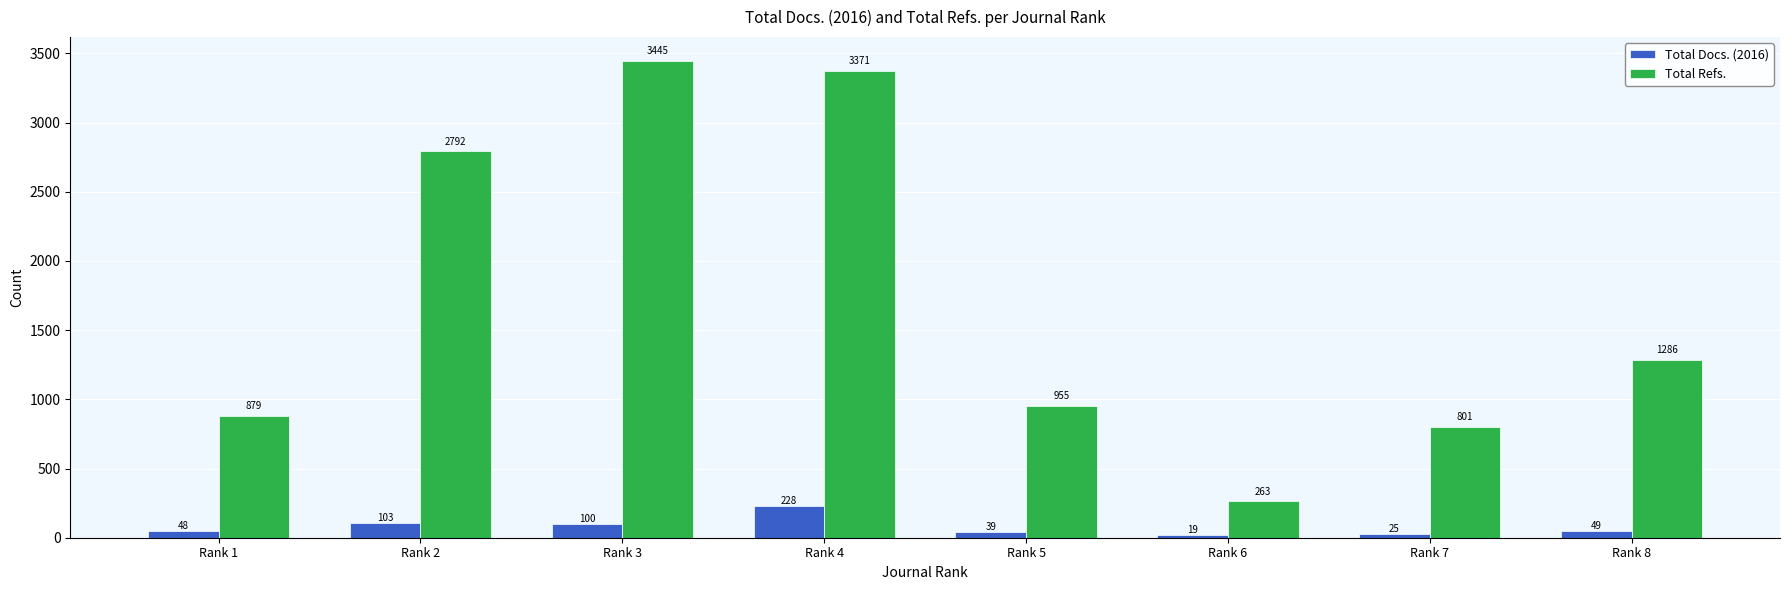

At which label does Total Docs. (2016) reach its minimum?

Rank 6